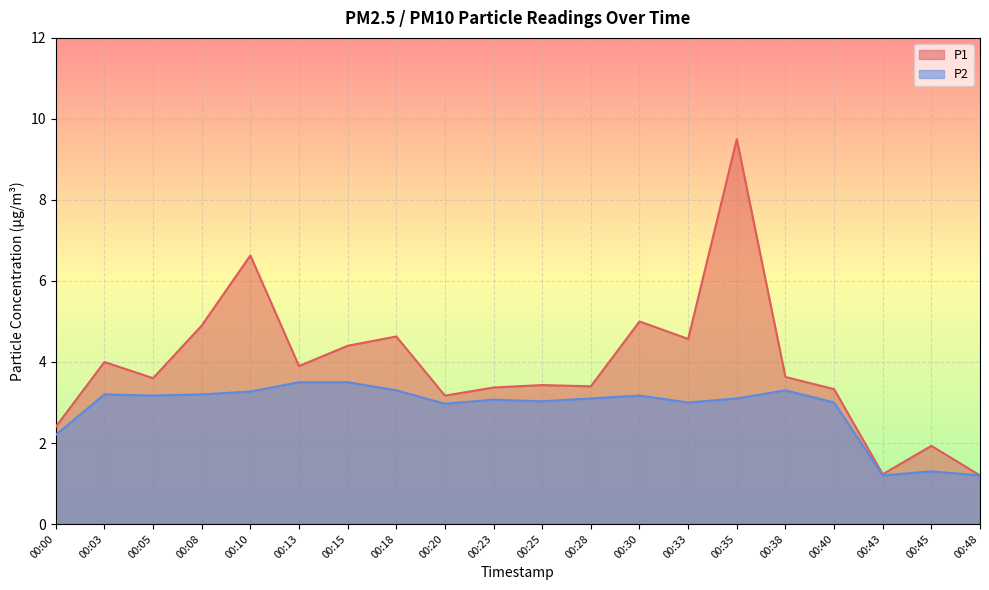

What is the value of the P1 point at the 10th from the left?

3.4